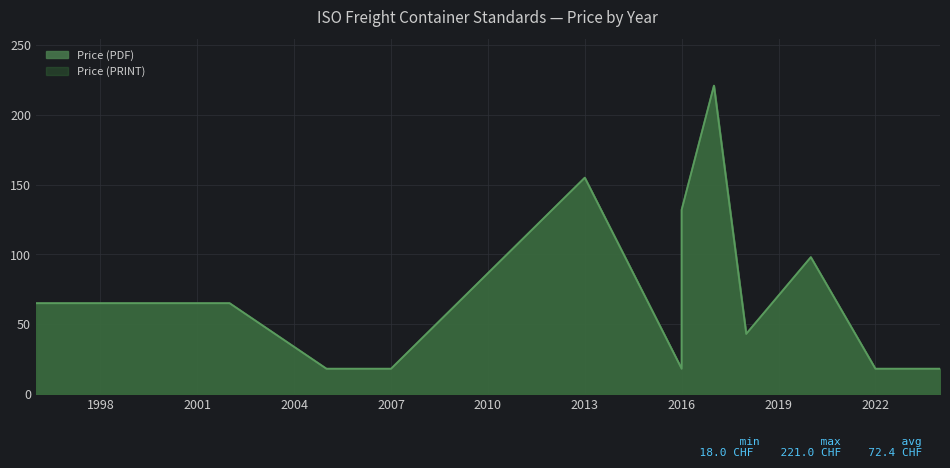

How many values in the Price (PRINT) series are below 65?

6